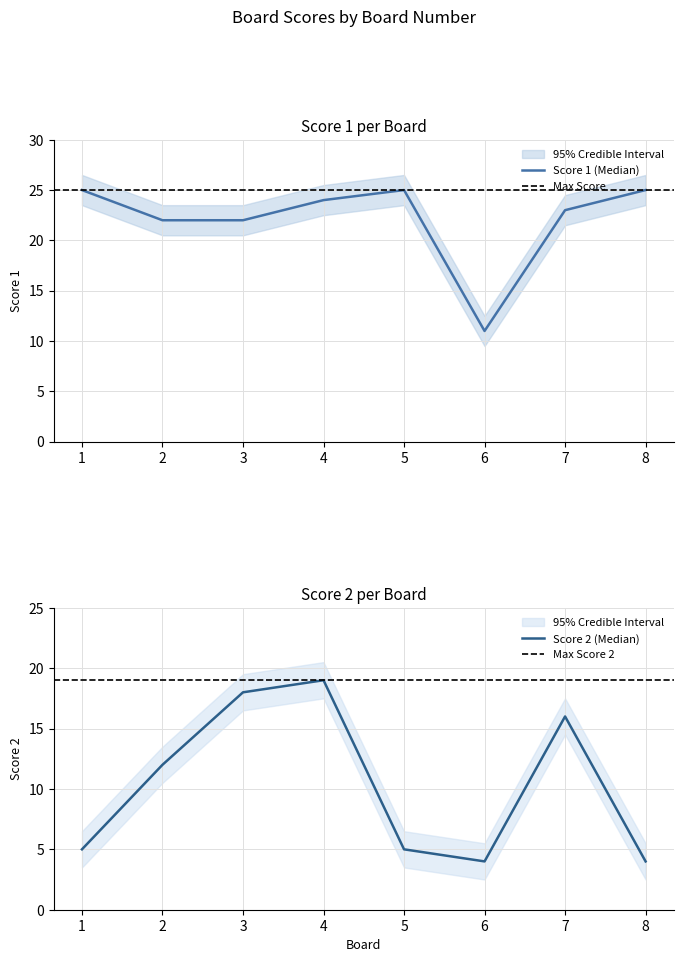

What is the average value of the Score 1 series?

22